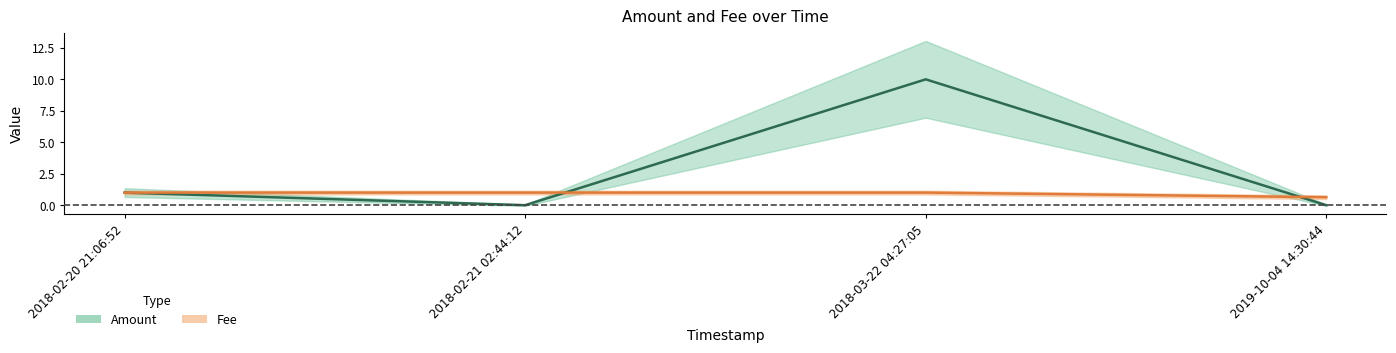

What is the sum of all Amount values?

11.0